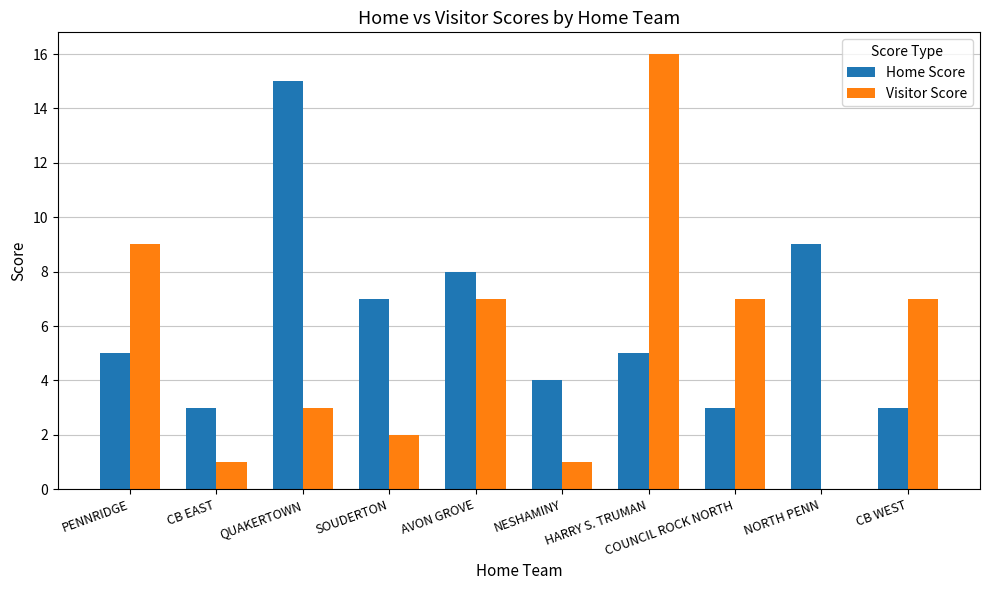

Are the bars grouped side by side (vs. stacked)?

Yes